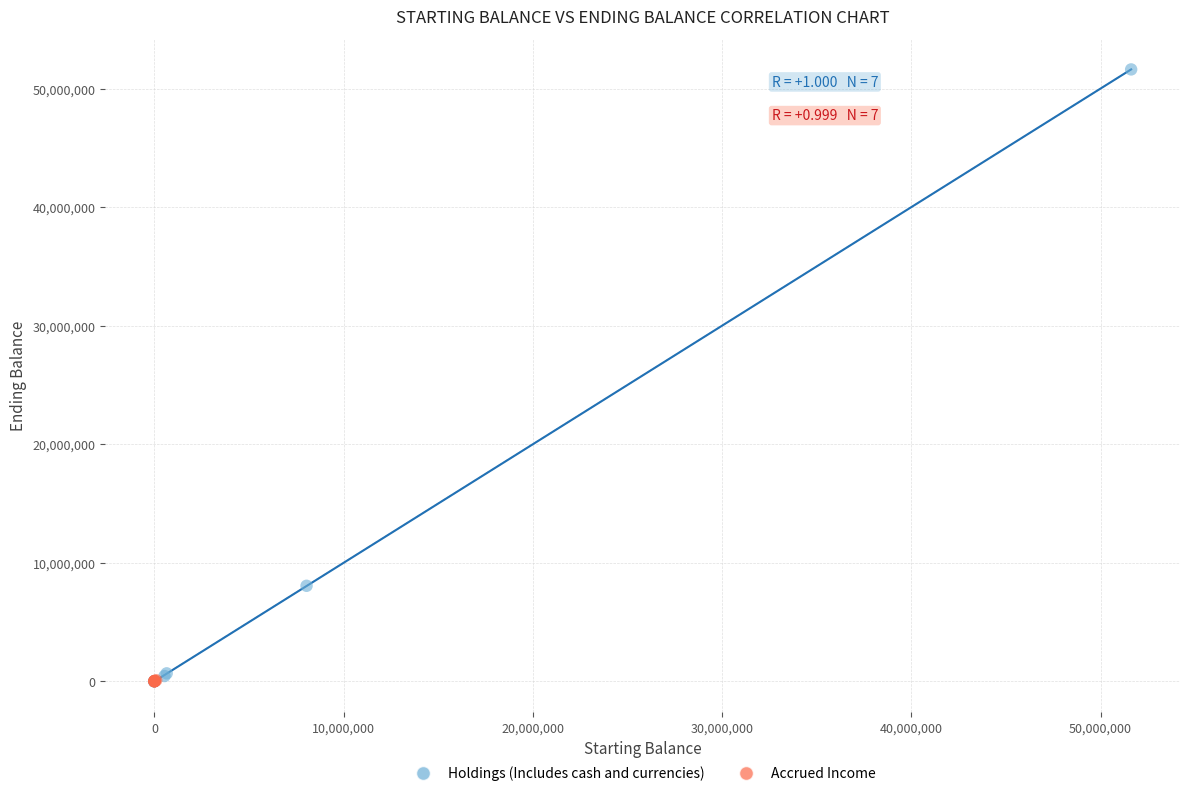

Which series contains the highest Y value?

Holdings (Includes cash and currencies)